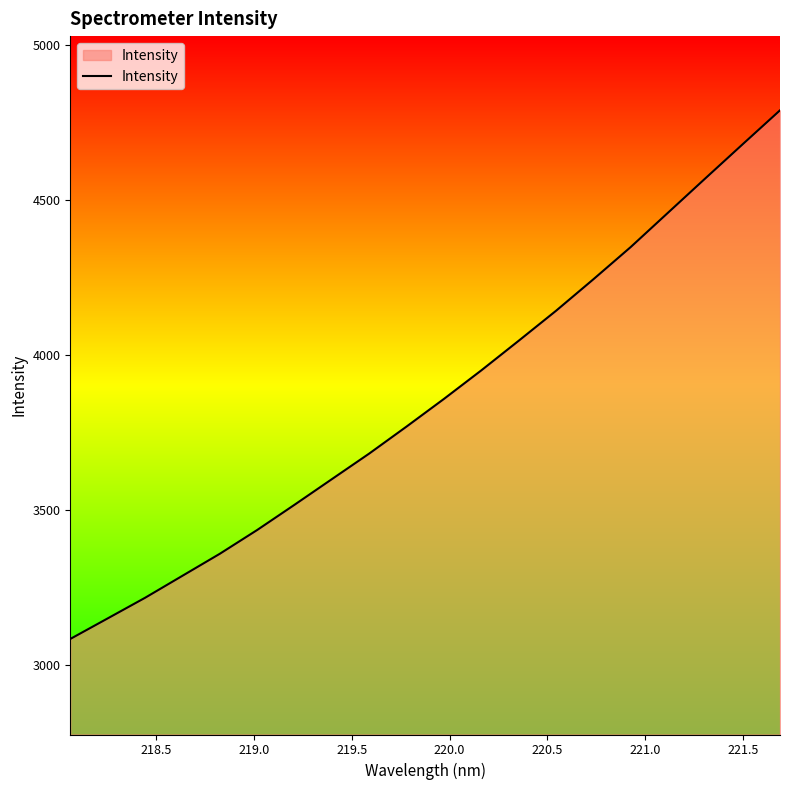

What is the smallest value displayed?

3083.4